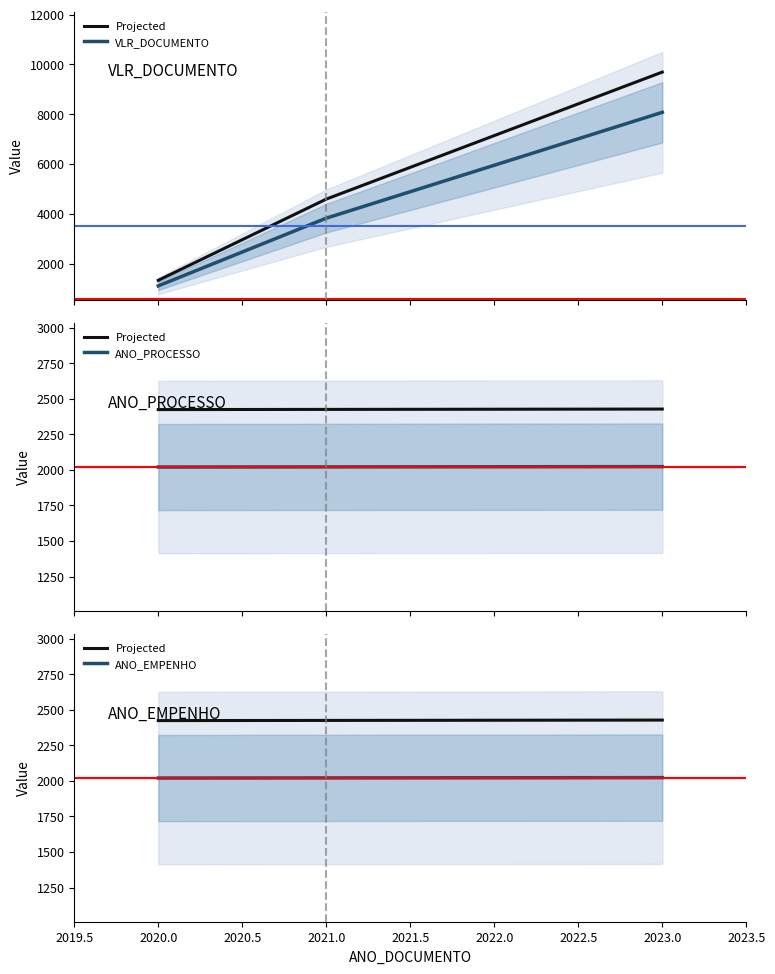

Is the value of Projected at 2020.0 greater than the value of VLR_DOCUMENTO at 2021.0?

No